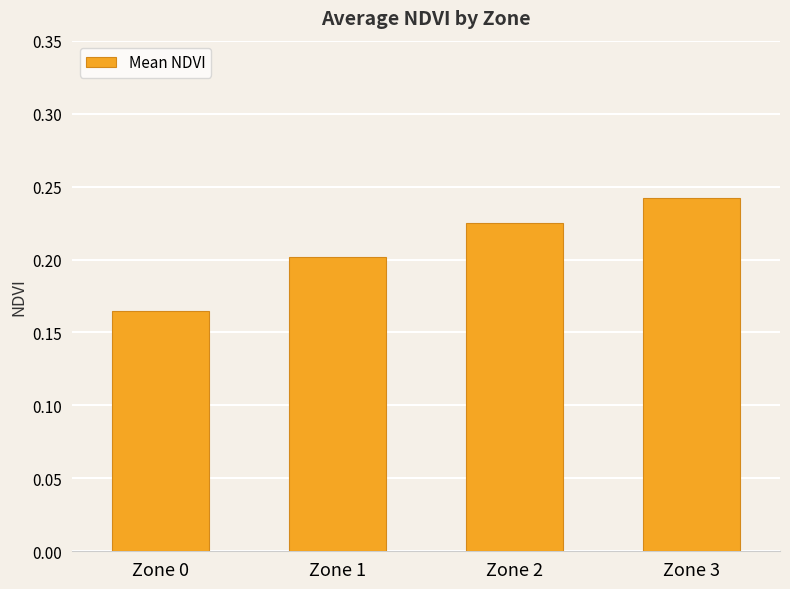

Which has a higher value, Zone 3 or Zone 1?

Zone 3